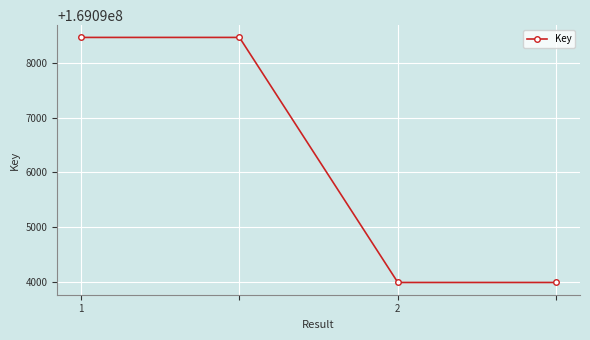

How many categories are shown in the chart?

4